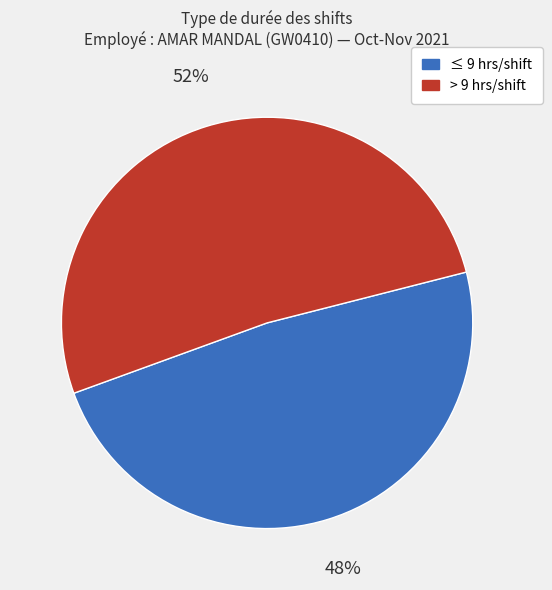

How many slices are in this pie chart?

2